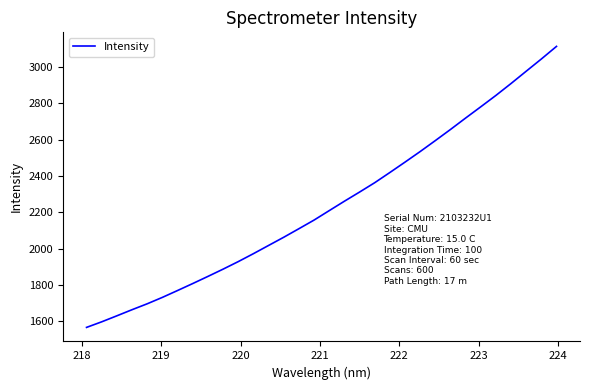

What is the minimum value shown in the chart?

1567.2